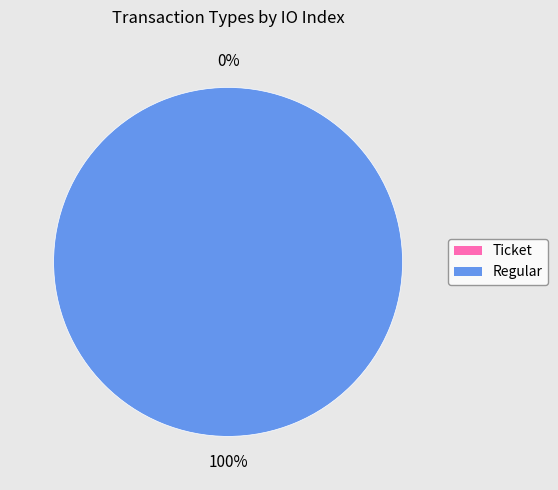

Rank the categories by value from lowest to highest.

Ticket, Regular